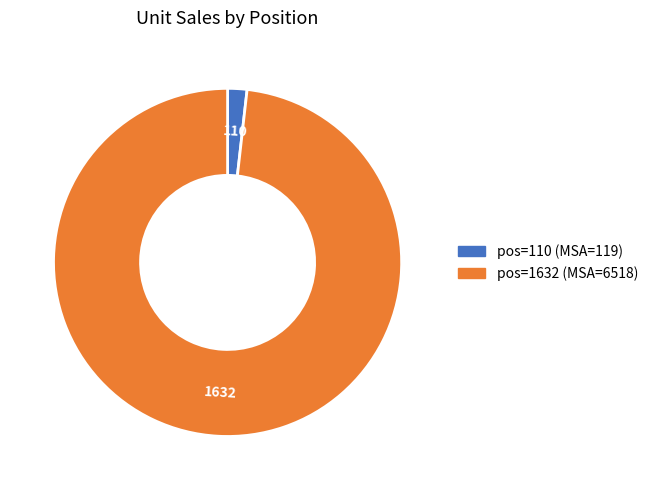

Does any single category account for the majority?

Yes